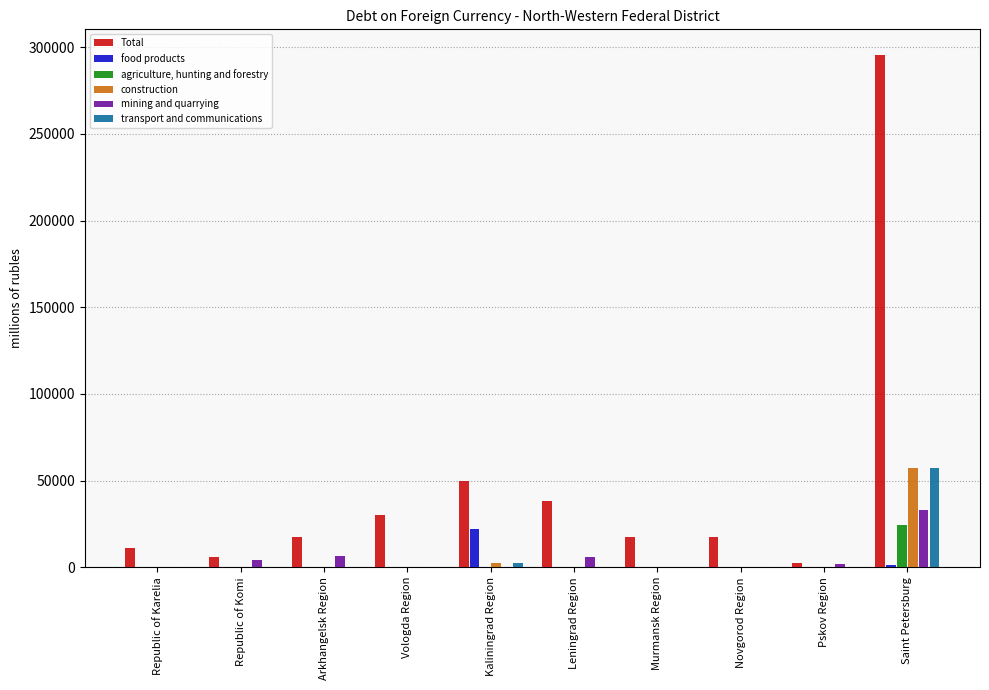

Count the number of data series in this chart.

6